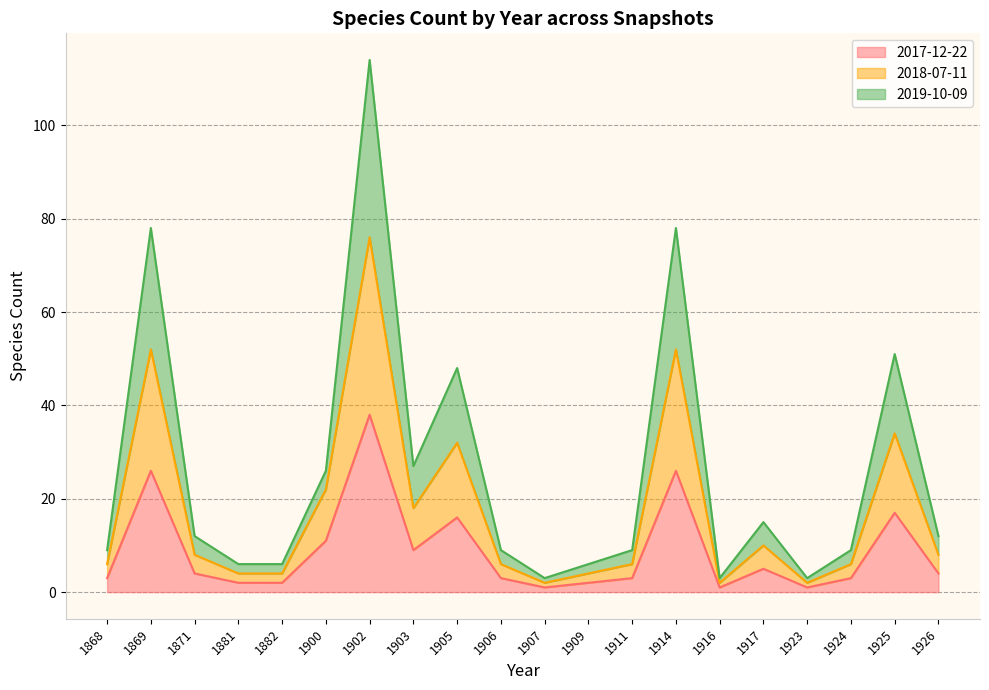

Is it true that 2019-10-09 equals 9 at 1917?

False